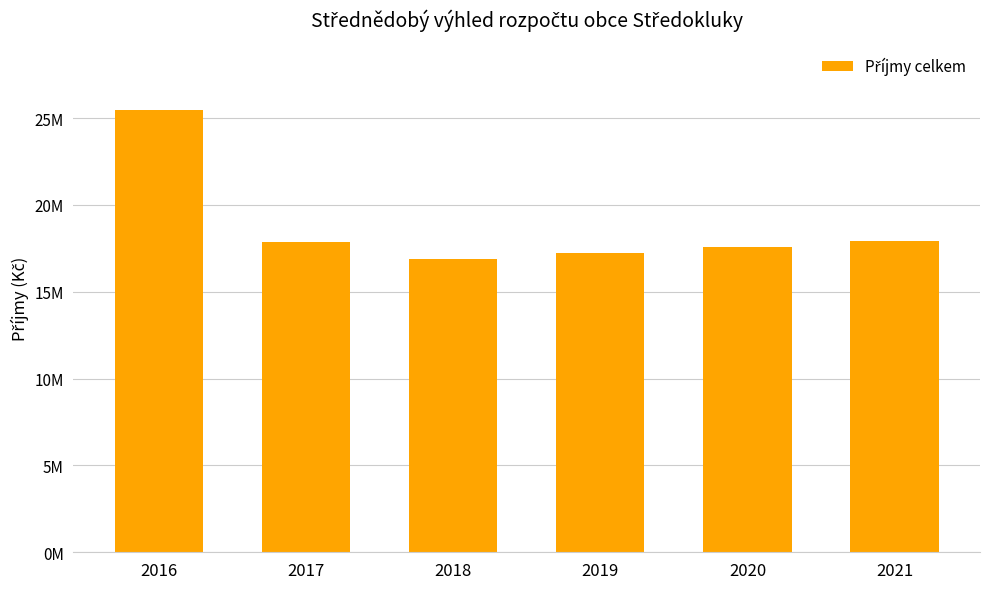

What is the greatest value displayed?

25494691.8